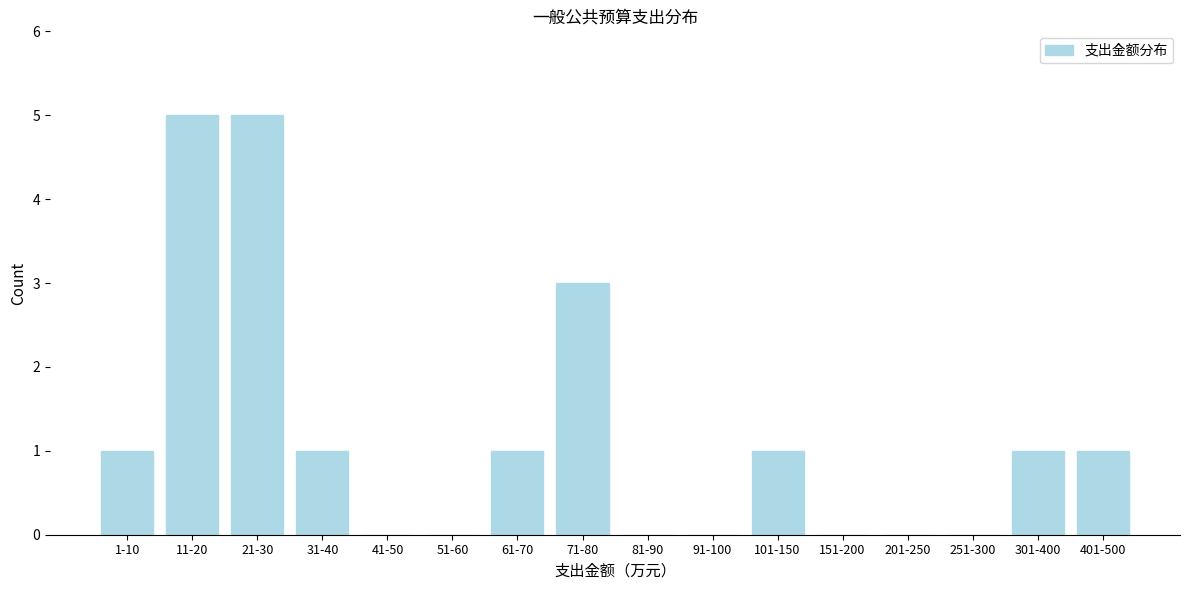

Reading left to right, list all the values displayed in this chart.

1-10=1	11-20=5	21-30=5	31-40=1	41-50=0	51-60=0	61-70=1	71-80=3	81-90=0	91-100=0	101-150=1	151-200=0	201-250=0	251-300=0	301-400=1	401-500=1